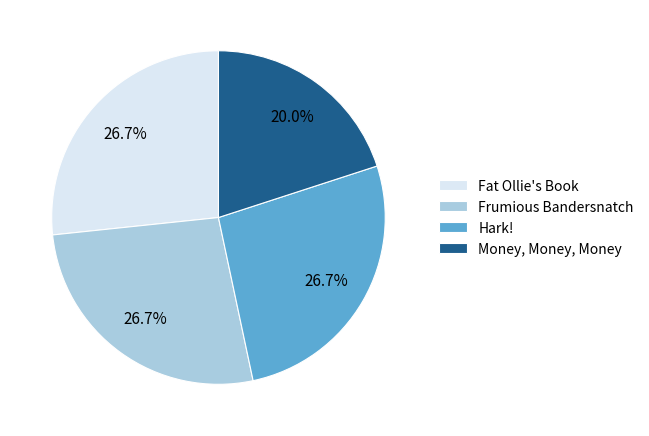

To the nearest percent, what portion does Frumious Bandersnatch represent?

27%